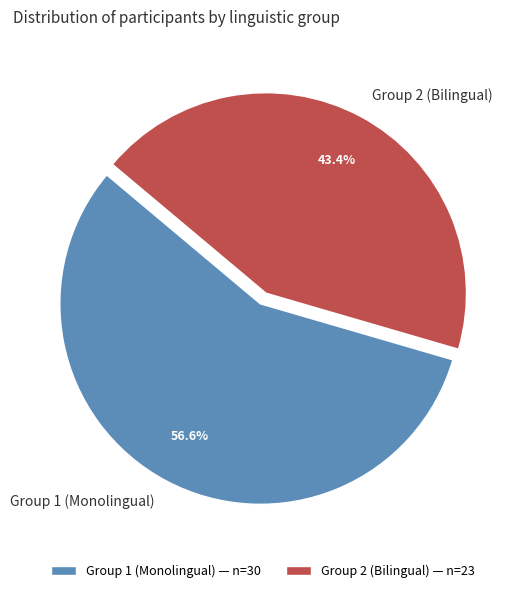

Count the number of slices in the pie.

2